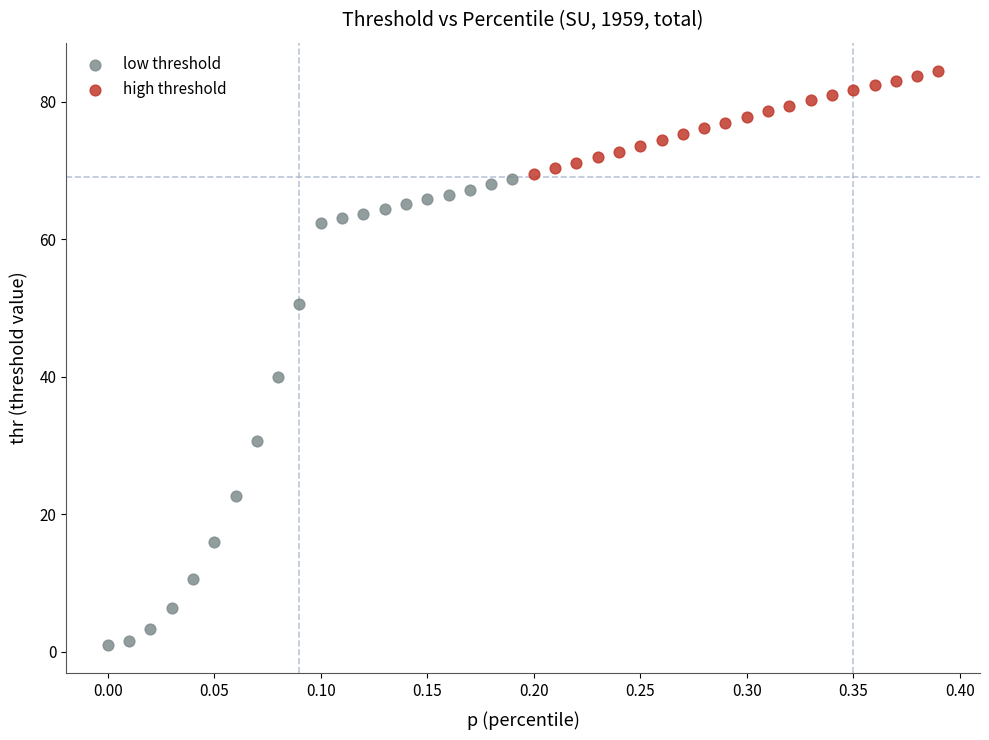

Which series has the largest Y range (max minus min)?

low threshold